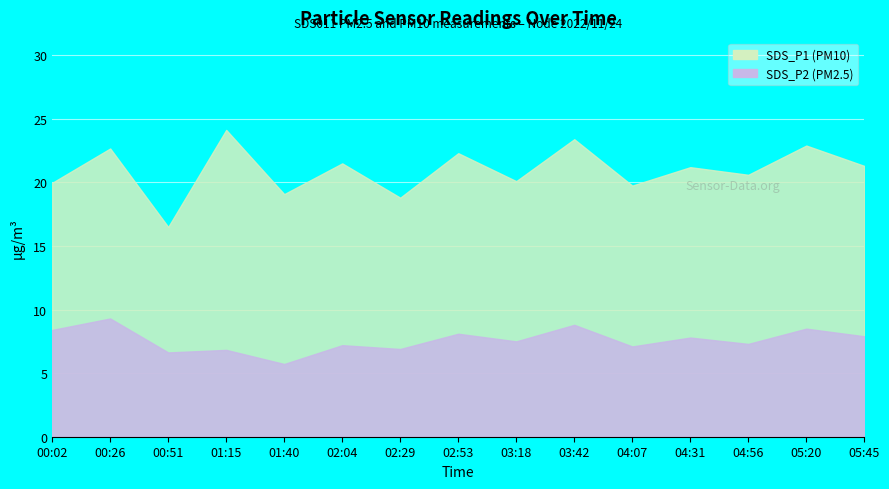

What is the value of the SDS_P2 point at the 15th from the left?

7.9